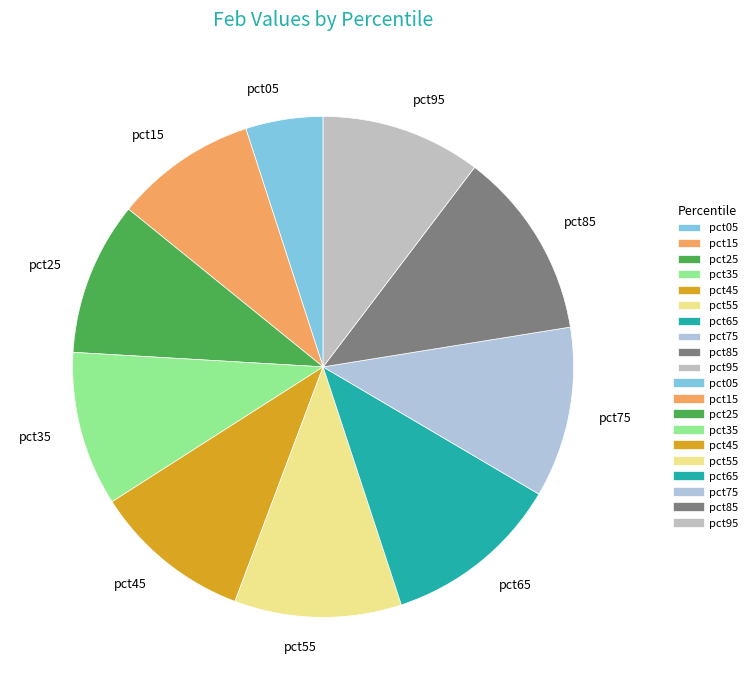

True or false: pct55 accounts for 1% of the total.

False